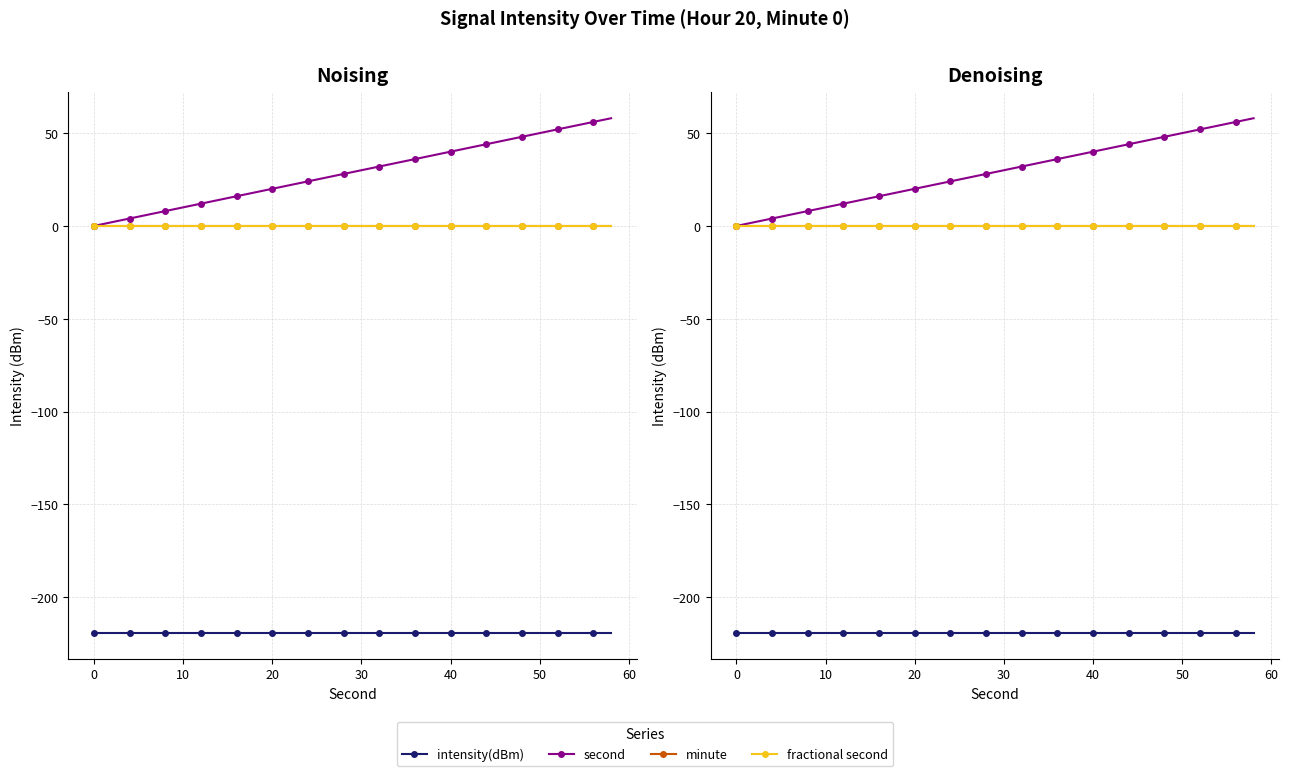

List the series in order of their peak value, highest first.

second, minute, fractional second, intensity(dBm)